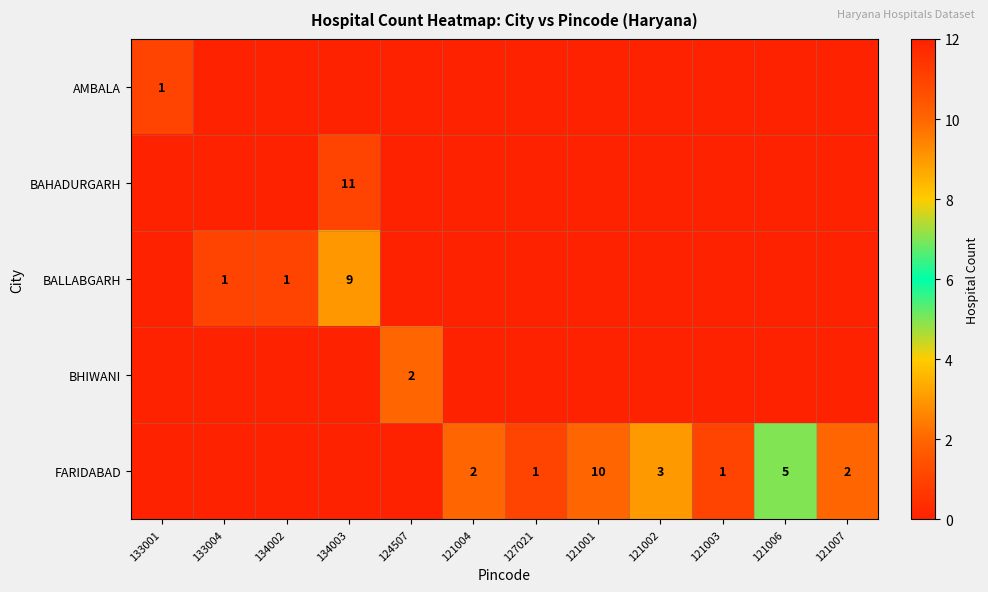

Count the number of data series in this chart.

5